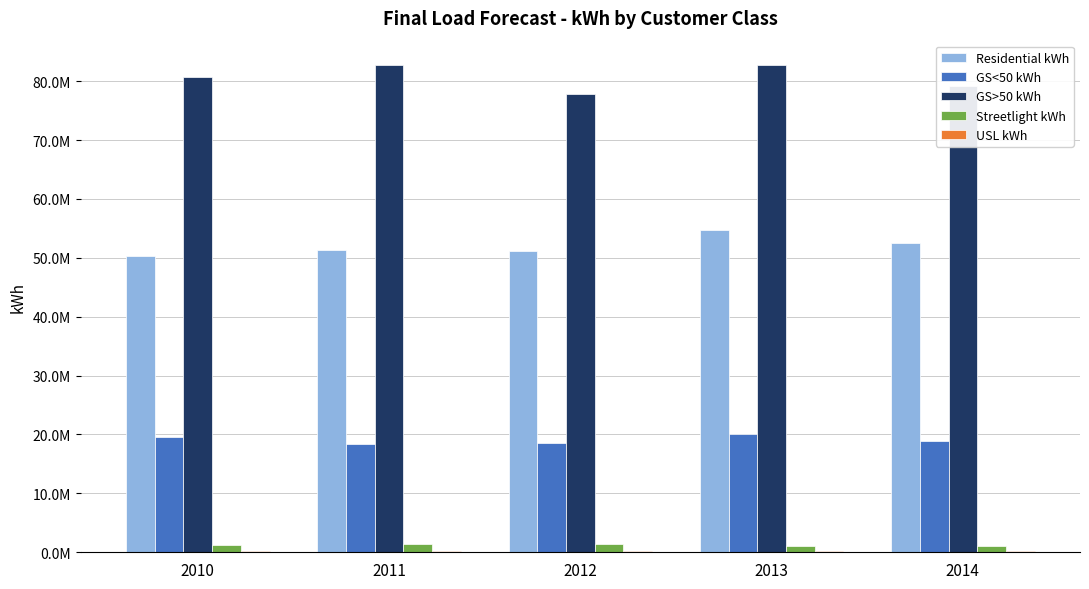

Is it true that Residential kWh equals 51132834.0 at 2012?

True